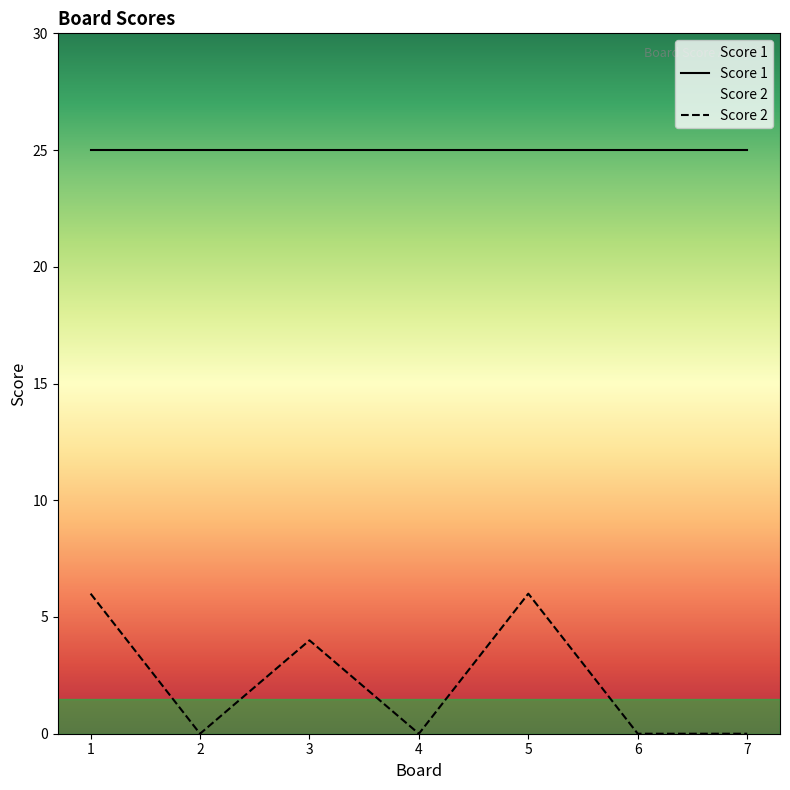

Does the chart display data point markers on the line(s)?

No